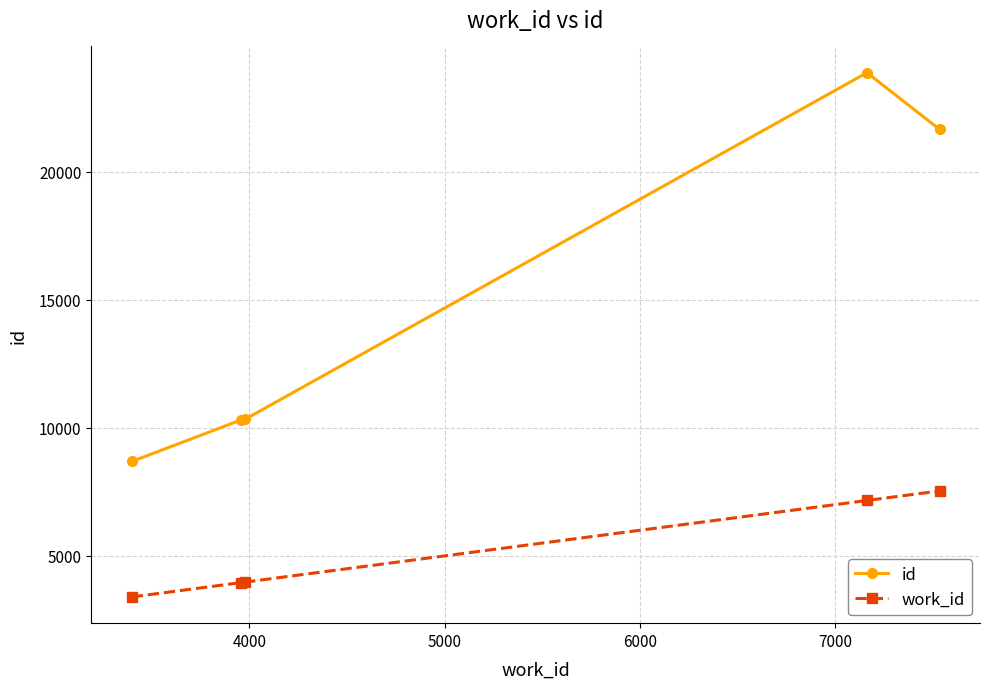

Which series has the largest range (max minus min)?

id